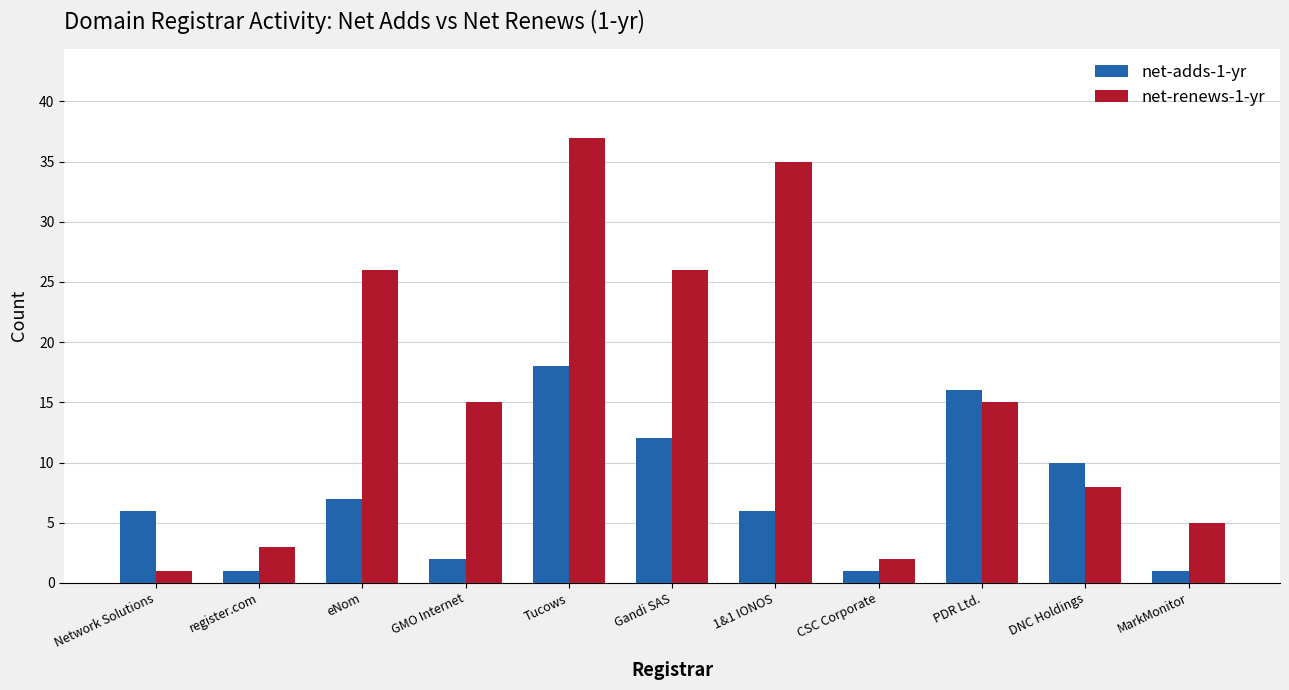

What is the spread (max minus min) of values at GMO Internet?

13